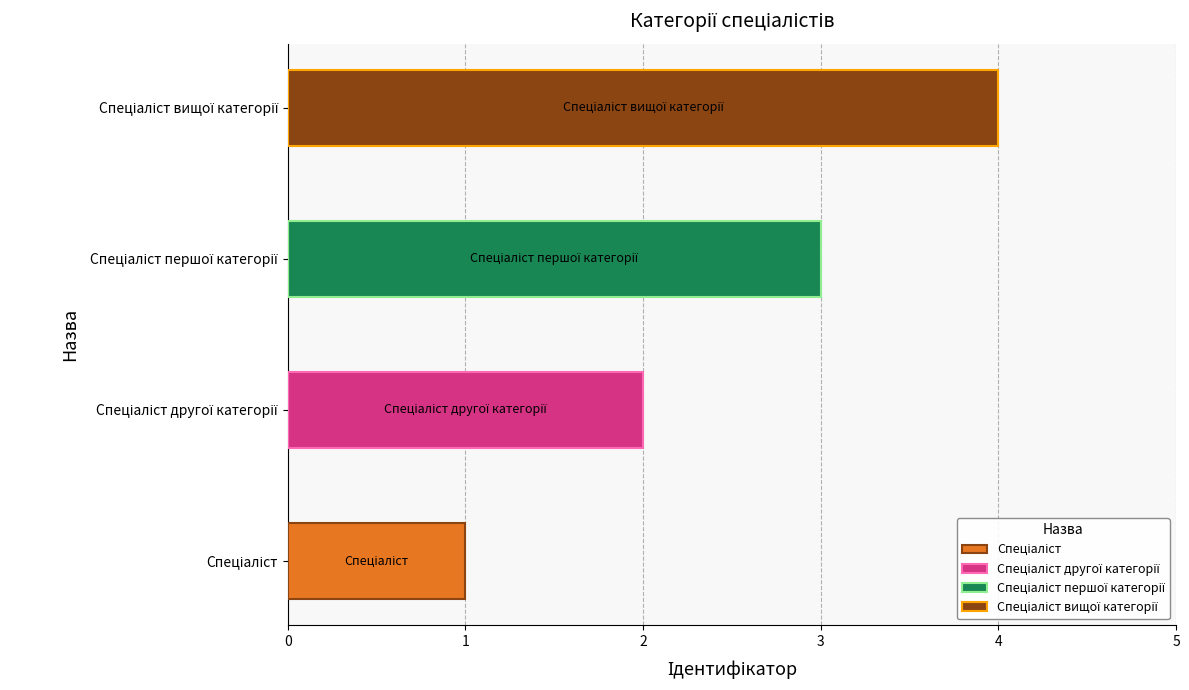

What is the difference between the maximum and minimum values?

3